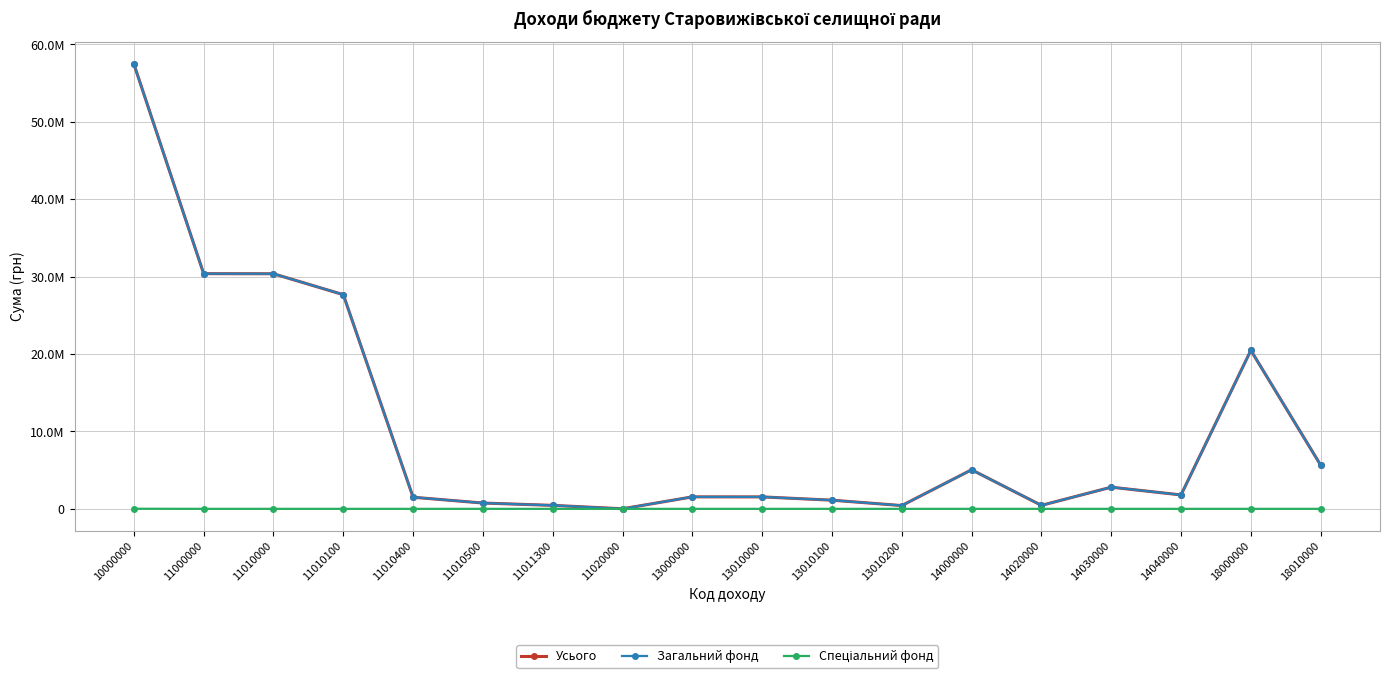

What is the total value across all series at 13010200?

850000